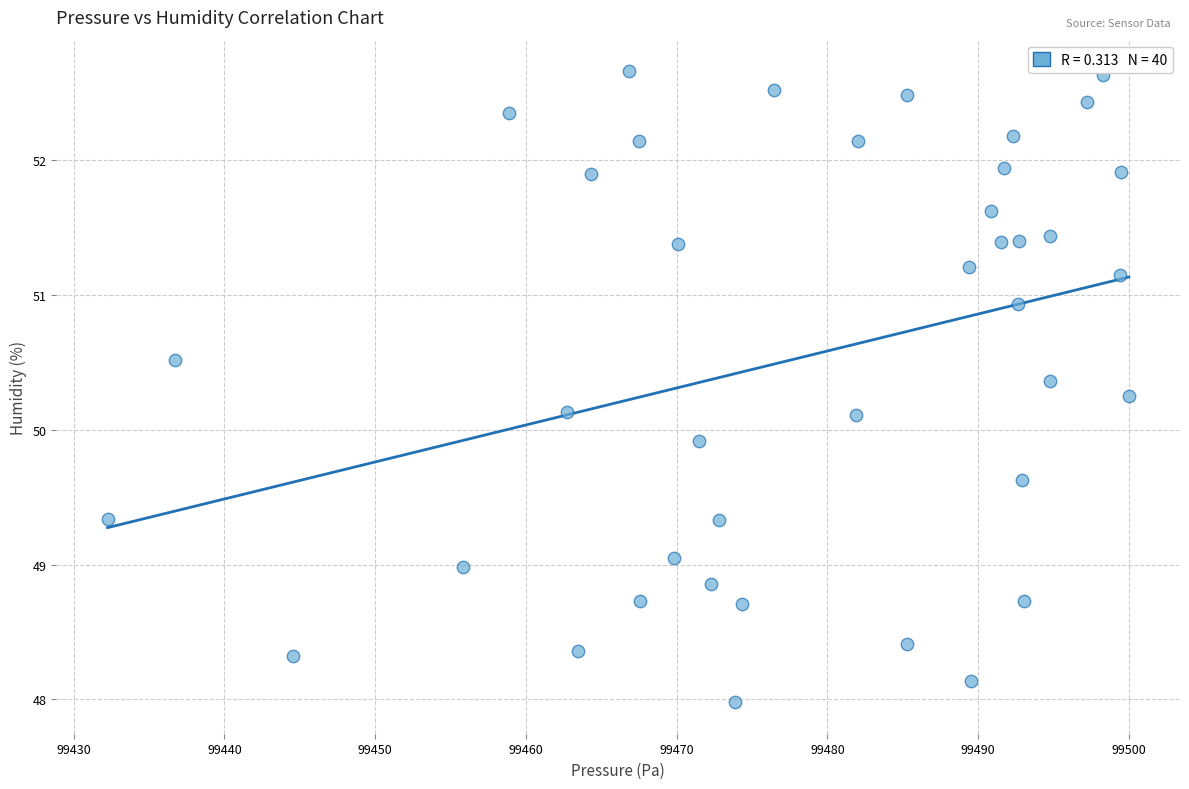

What is the range of Y values (max minus min)?

4.7